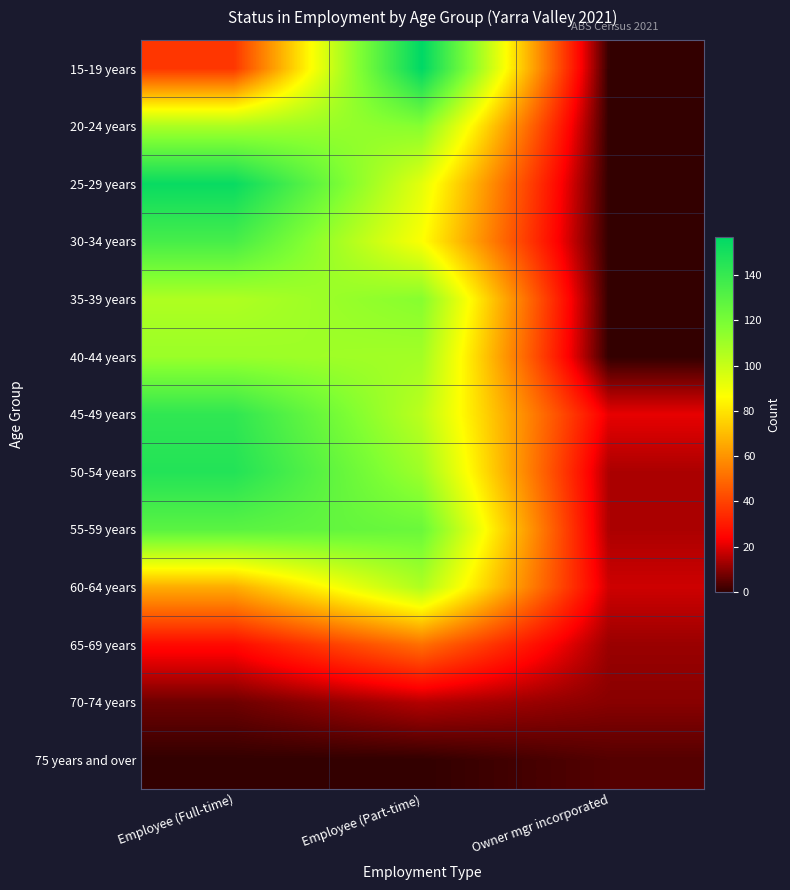

At how many categories does at least one series exceed 8?

3